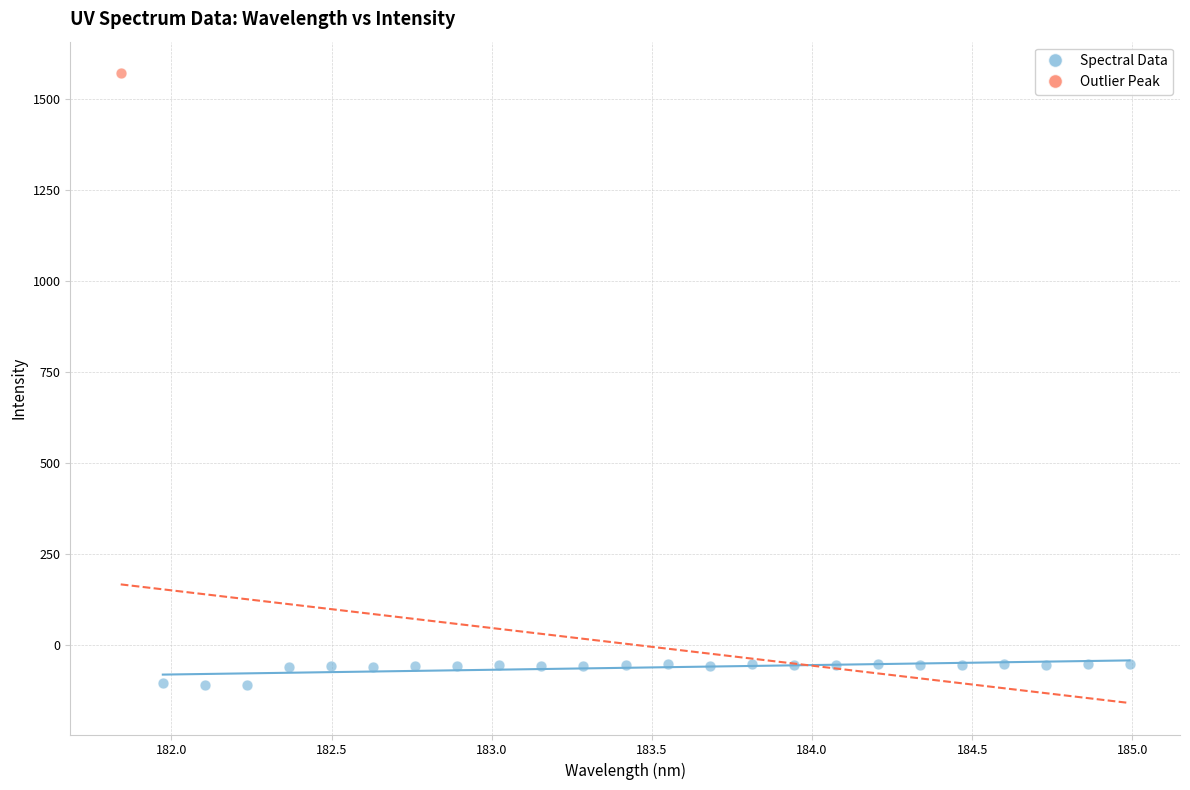

What are all the series names shown in the legend?

Spectral Data, Outlier Peak